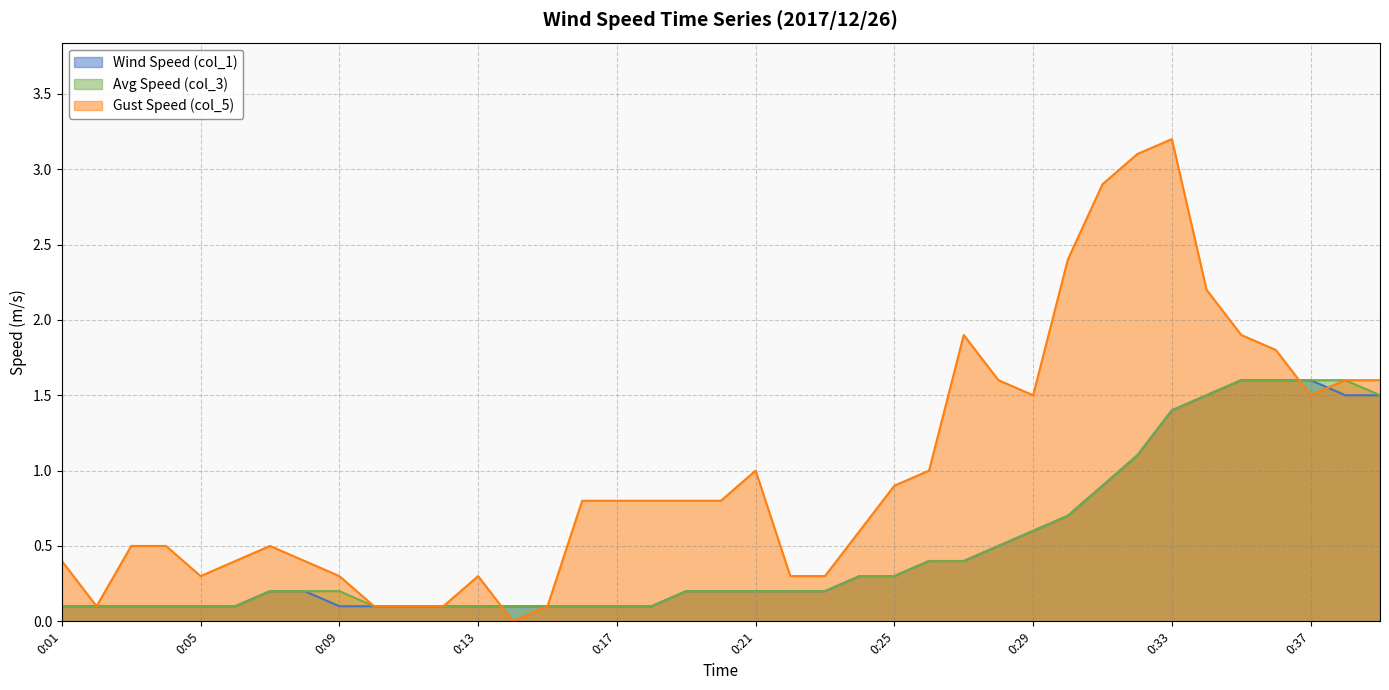

Reading left to right, extract all data points from this chart.

Wind Speed (col_1): 0:01=0.1	0:02=0.1	0:03=0.1	0:04=0.1	0:05=0.1	0:06=0.1	0:07=0.2	0:08=0.2	0:09=0.1	0:10=0.1	0:11=0.1	0:12=0.1	0:13=0.1	0:14=0.1	0:15=0.1	0:16=0.1	0:17=0.1	0:18=0.1	0:19=0.2	0:20=0.2	0:21=0.2	0:22=0.2	0:23=0.2	0:24=0.3	0:25=0.3	0:26=0.4	0:27=0.4	0:28=0.5	0:29=0.6	0:30=0.7	0:31=0.9	0:32=1.1	0:33=1.4	0:34=1.5	0:35=1.6	0:36=1.6	0:37=1.6	0:38=1.5	0:39=1.5
Avg Speed (col_3): 0:01=0.1	0:02=0.1	0:03=0.1	0:04=0.1	0:05=0.1	0:06=0.1	0:07=0.2	0:08=0.2	0:09=0.2	0:10=0.1	0:11=0.1	0:12=0.1	0:13=0.1	0:14=0.1	0:15=0.1	0:16=0.1	0:17=0.1	0:18=0.1	0:19=0.2	0:20=0.2	0:21=0.2	0:22=0.2	0:23=0.2	0:24=0.3	0:25=0.3	0:26=0.4	0:27=0.4	0:28=0.5	0:29=0.6	0:30=0.7	0:31=0.9	0:32=1.1	0:33=1.4	0:34=1.5	0:35=1.6	0:36=1.6	0:37=1.6	0:38=1.6	0:39=1.5
Gust Speed (col_5): 0:01=0.4	0:02=0.1	0:03=0.5	0:04=0.5	0:05=0.3	0:06=0.4	0:07=0.5	0:08=0.4	0:09=0.3	0:10=0.1	0:11=0.1	0:12=0.1	0:13=0.3	0:14=0.0	0:15=0.1	0:16=0.8	0:17=0.8	0:18=0.8	0:19=0.8	0:20=0.8	0:21=1.0	0:22=0.3	0:23=0.3	0:24=0.6	0:25=0.9	0:26=1.0	0:27=1.9	0:28=1.6	0:29=1.5	0:30=2.4	0:31=2.9	0:32=3.1	0:33=3.2	0:34=2.2	0:35=1.9	0:36=1.8	0:37=1.5	0:38=1.6	0:39=1.6